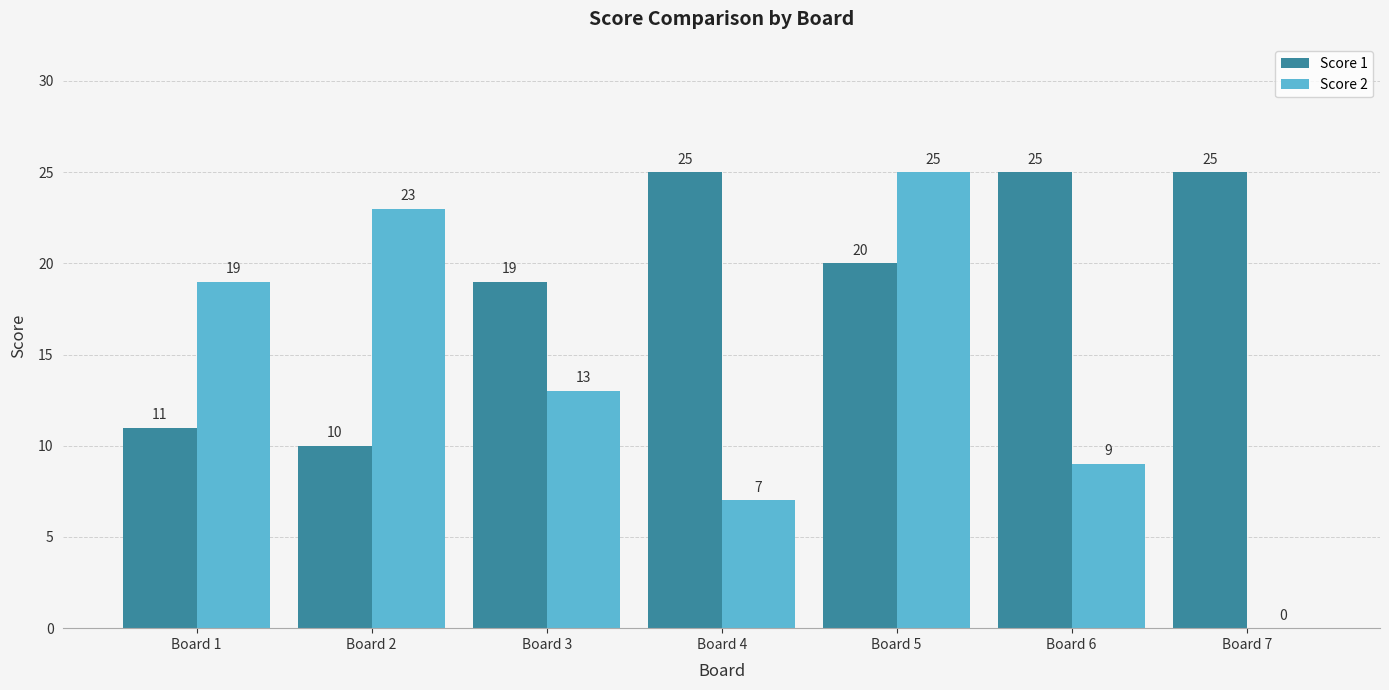

Count the number of data series in this chart.

2